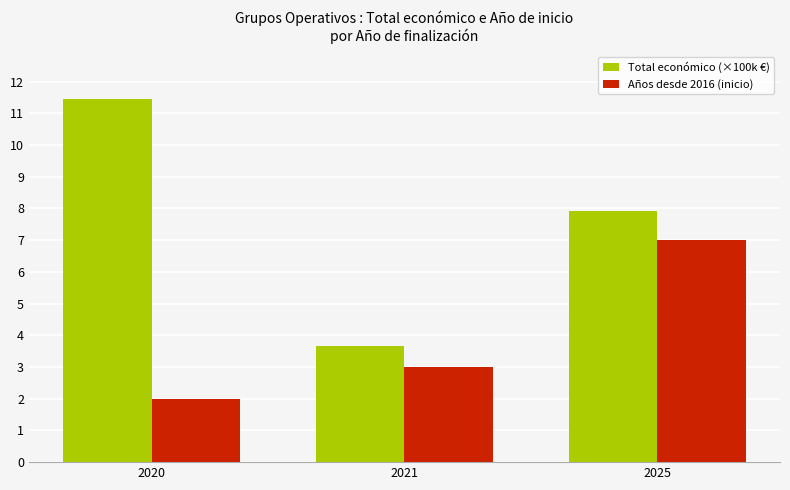

What is the maximum value shown in the chart?

11.4